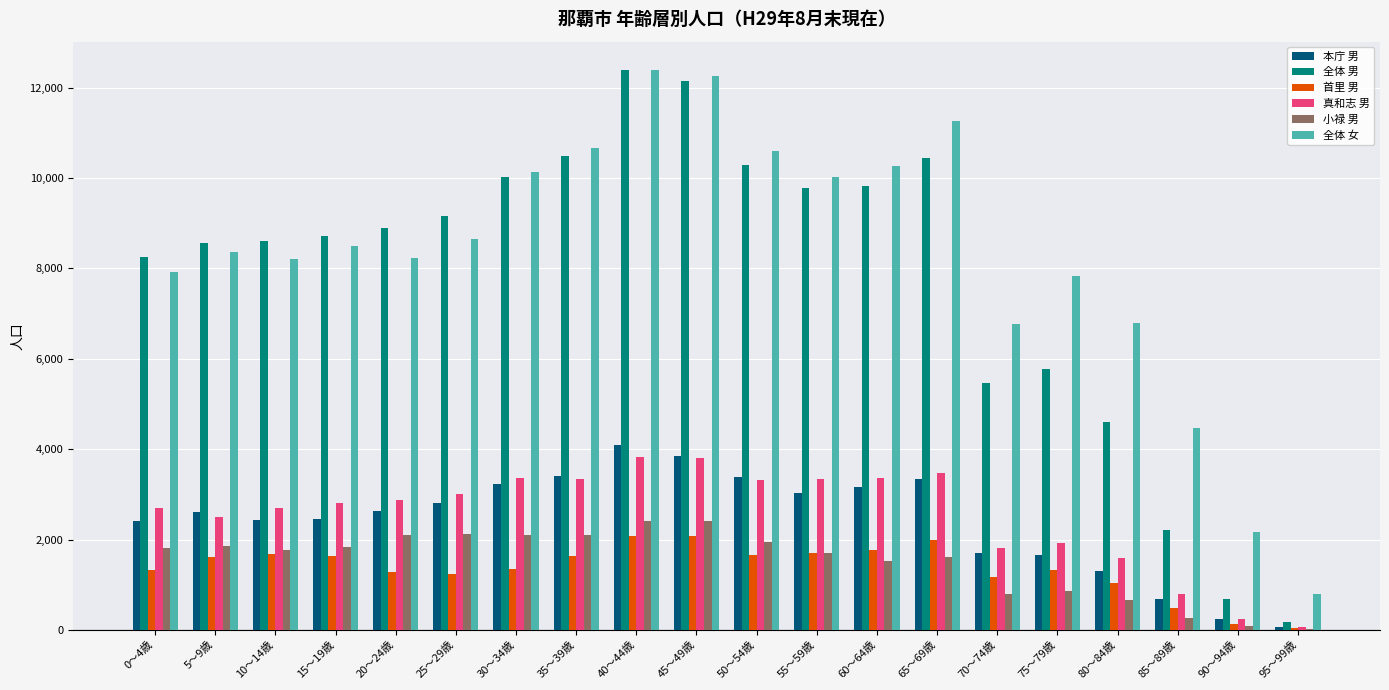

What is the sum of all 小禄 男 values?

30012